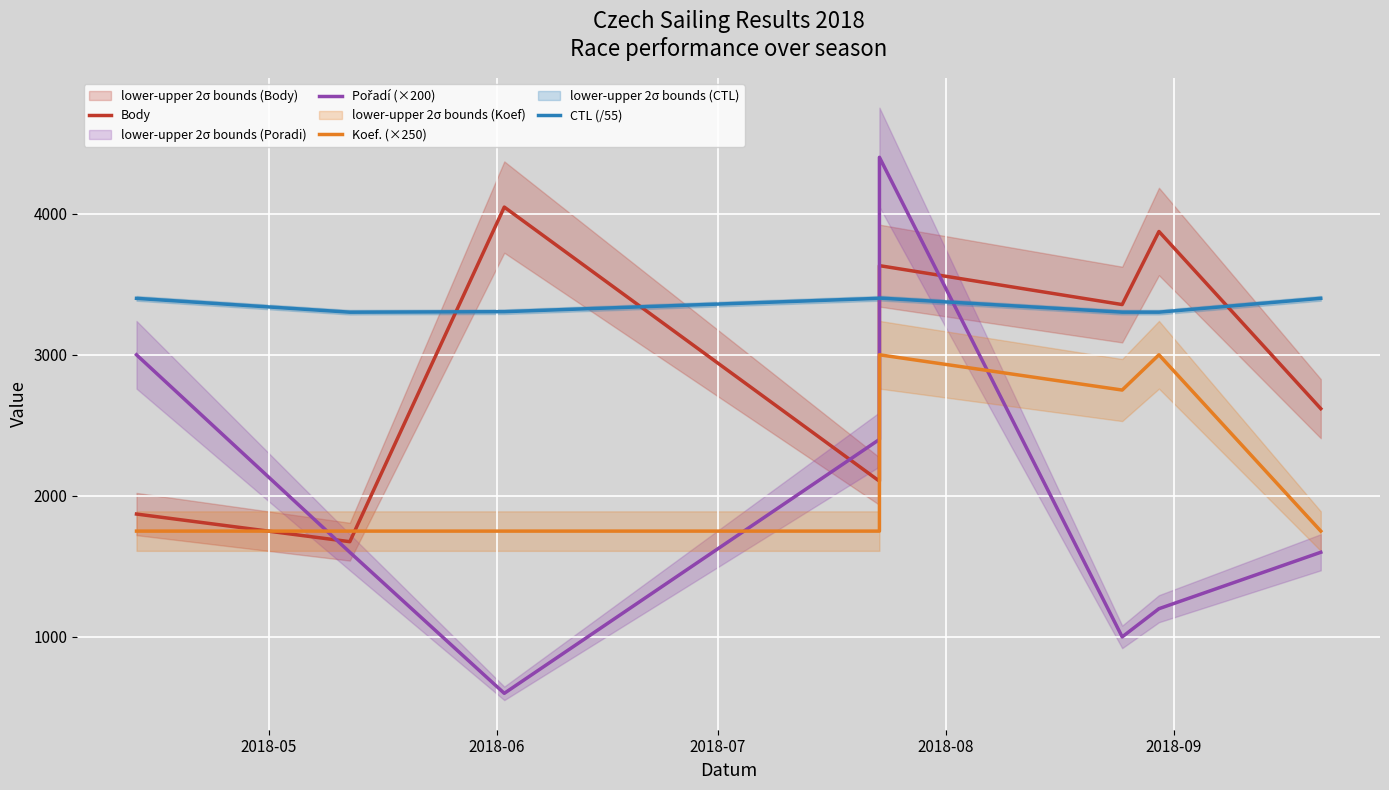

At which label is CTL (/55) closest to 3351?

2018-07